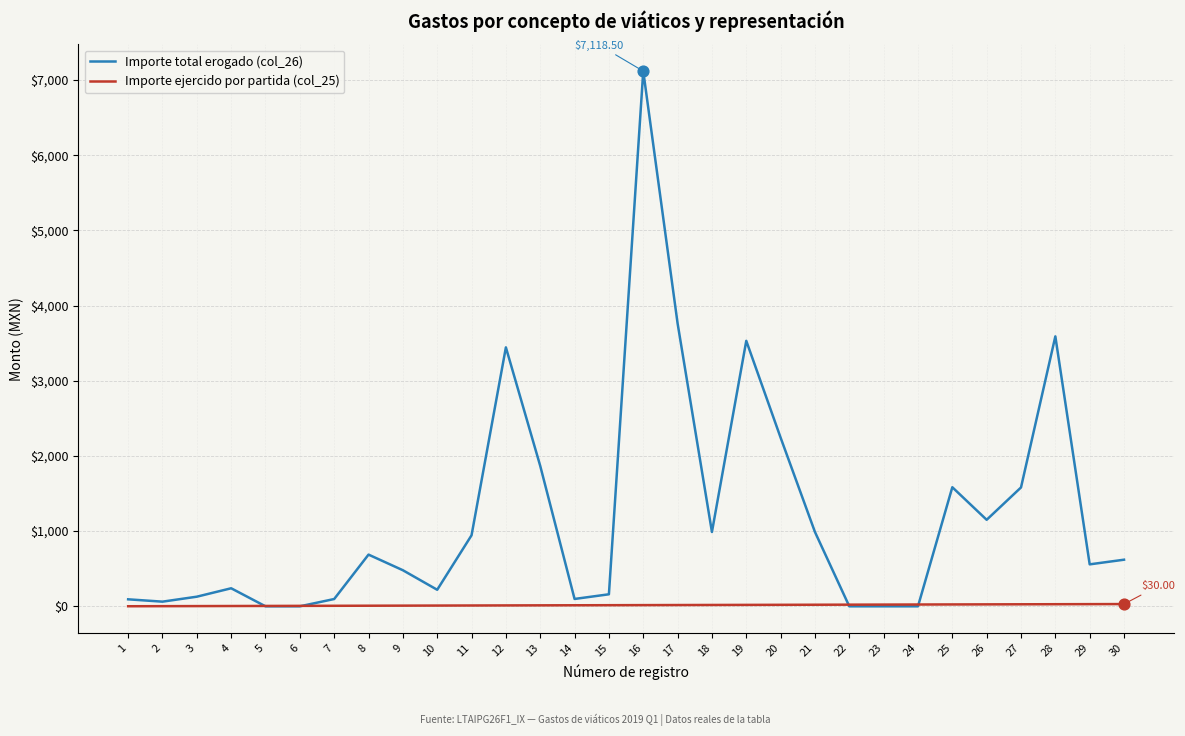

What are all the series names shown in the legend?

Importe total erogado (col_26), Importe ejercido por partida (col_25)